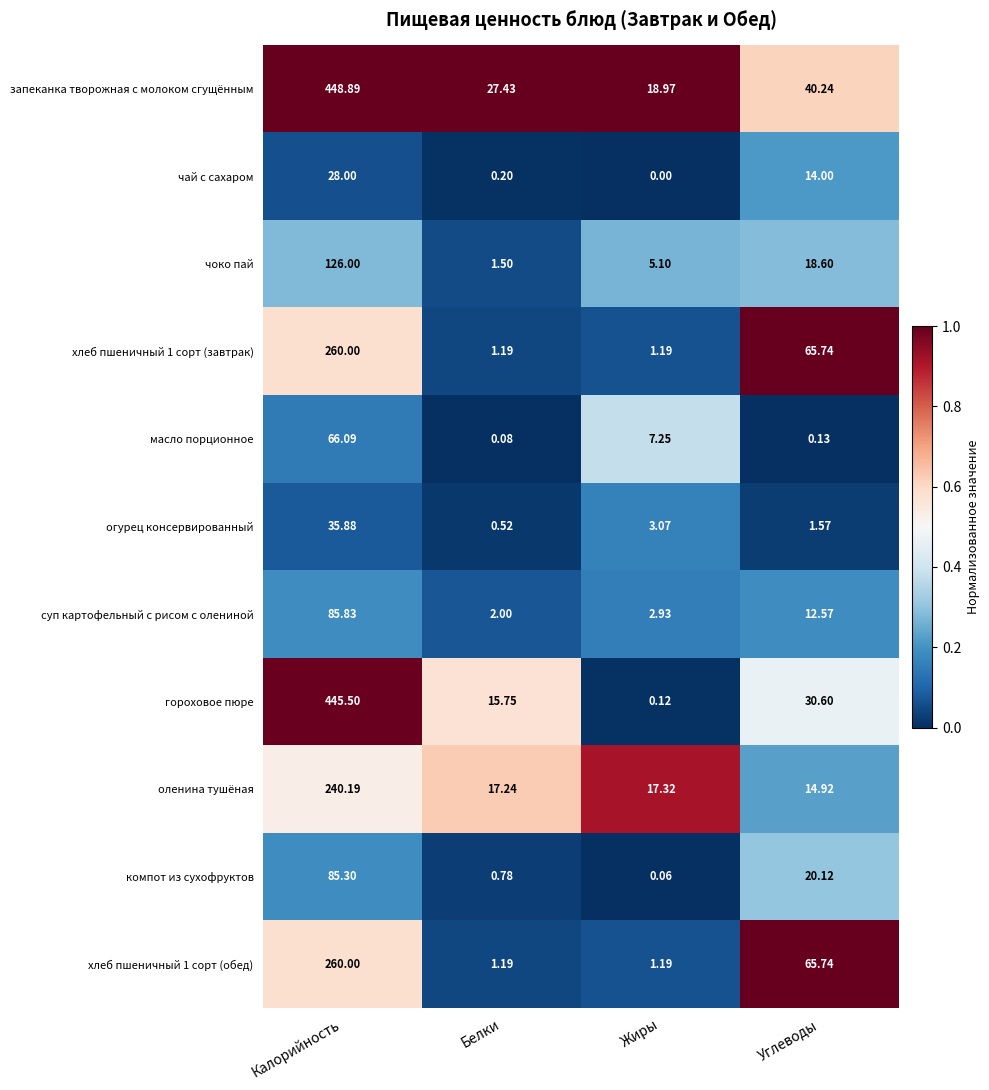

Which series has the largest total across all categories?

запеканка творожная с молоком сгущённым